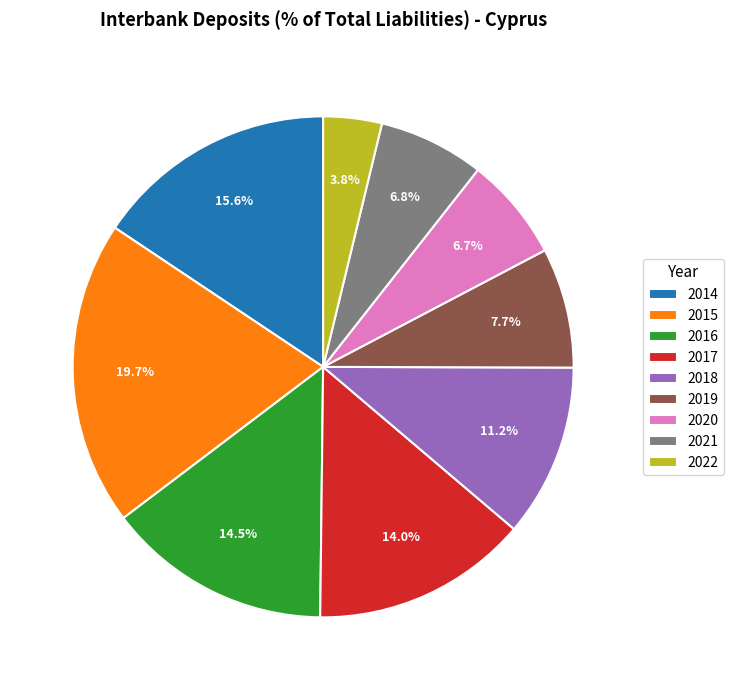

Which slice is the smallest?

2022